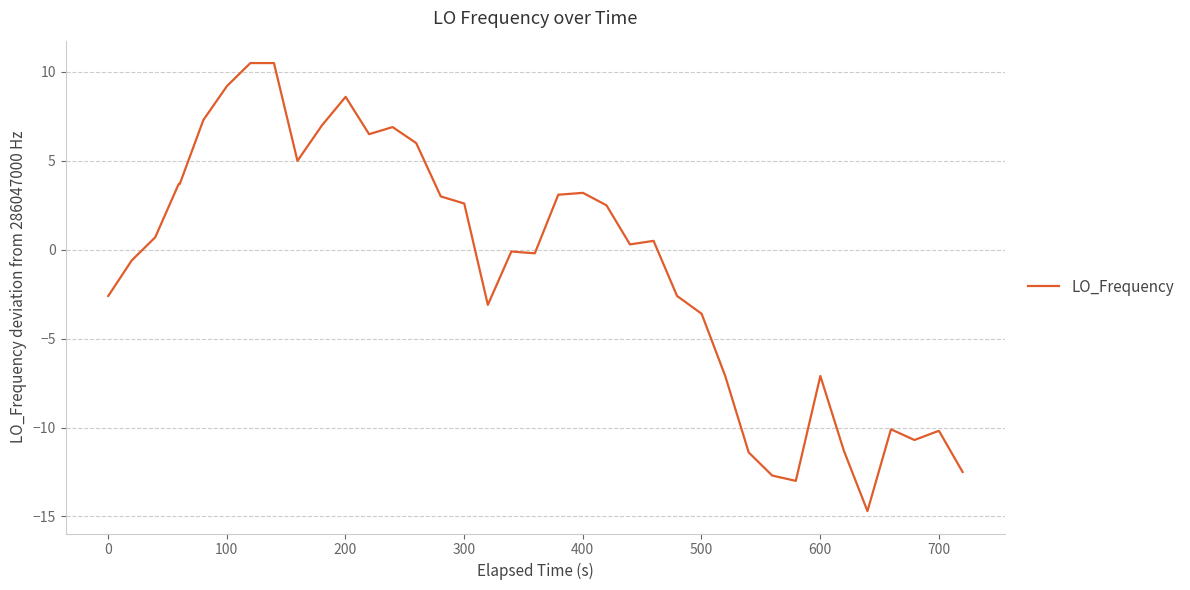

What is the difference between the maximum and minimum values?

25.2